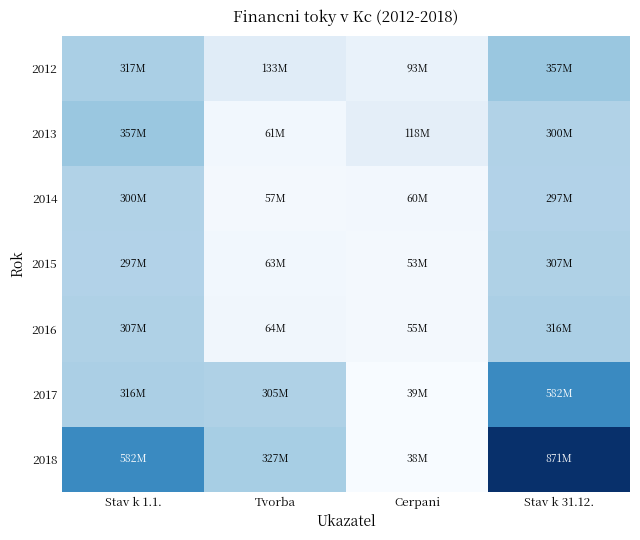

Reading left to right, extract all data points from this chart.

2012: Stav k 1.1.=317490528.4	Tvorba=132744741.0	Cerpani=93130232.3	Stav k 31.12.=357105037.1
2013: Stav k 1.1.=357105037.1	Tvorba=60981556.1	Cerpani=117993107.7	Stav k 31.12.=300093485.5
2014: Stav k 1.1.=300093485.5	Tvorba=56930911.0	Cerpani=59872246.1	Stav k 31.12.=297152150.3
2015: Stav k 1.1.=297152150.3	Tvorba=63439383.0	Cerpani=53305146.7	Stav k 31.12.=307286386.6
2016: Stav k 1.1.=307286386.6	Tvorba=64473153.0	Cerpani=55375915.6	Stav k 31.12.=316383624.0
2017: Stav k 1.1.=316383624.0	Tvorba=304689275.0	Cerpani=39344124.5	Stav k 31.12.=581728774.5
2018: Stav k 1.1.=581728774.5	Tvorba=326672991.0	Cerpani=37507913.3	Stav k 31.12.=870893852.1